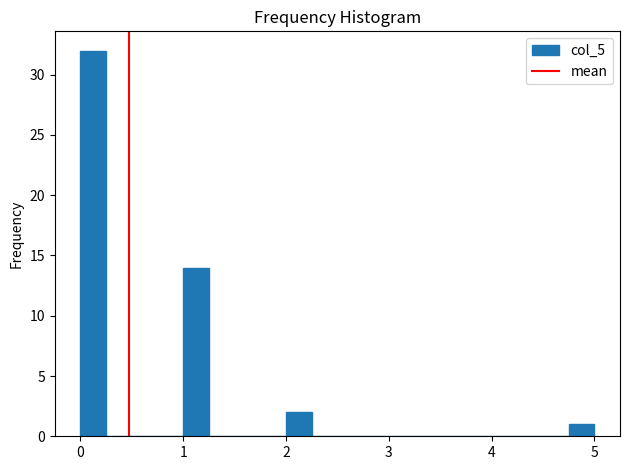

Around what value on the x-axis is the tallest bar? Give the approximate position of its centre, as read against the axis.

0.1